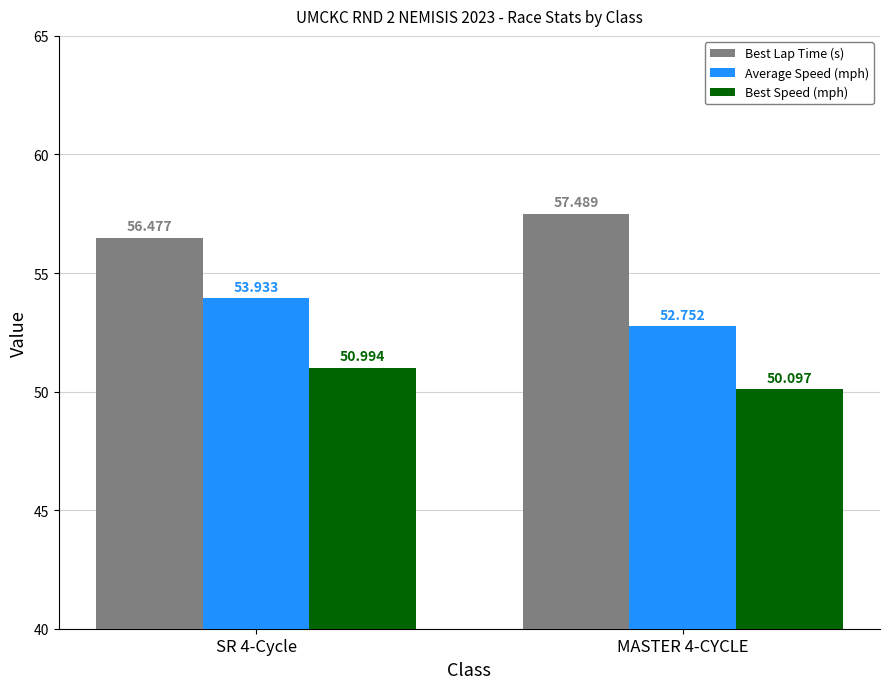

At SR 4-Cycle, list the series in order from largest to smallest.

Best Lap Time (s), Average Speed (mph), Best Speed (mph)